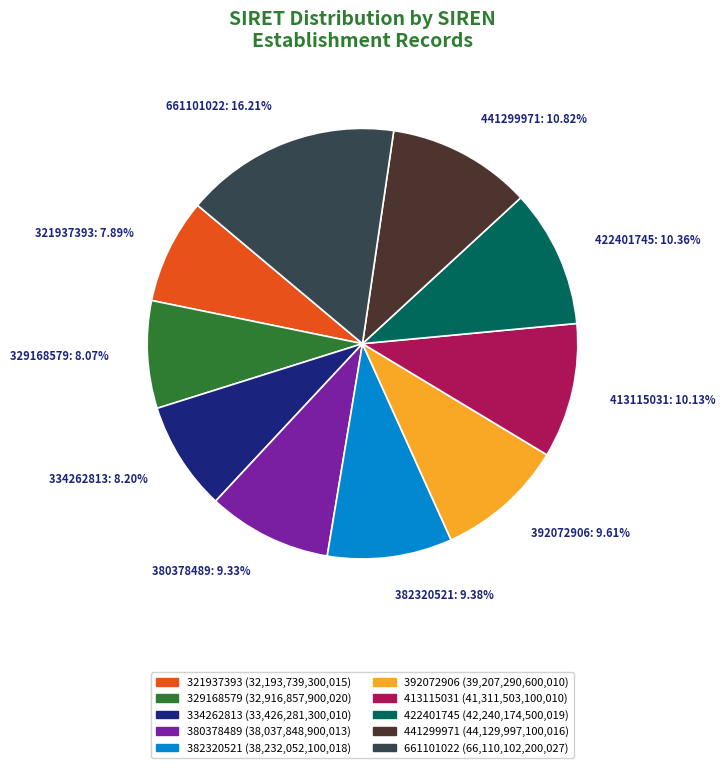

Is it true that 382320521 is 9% of the pie?

True